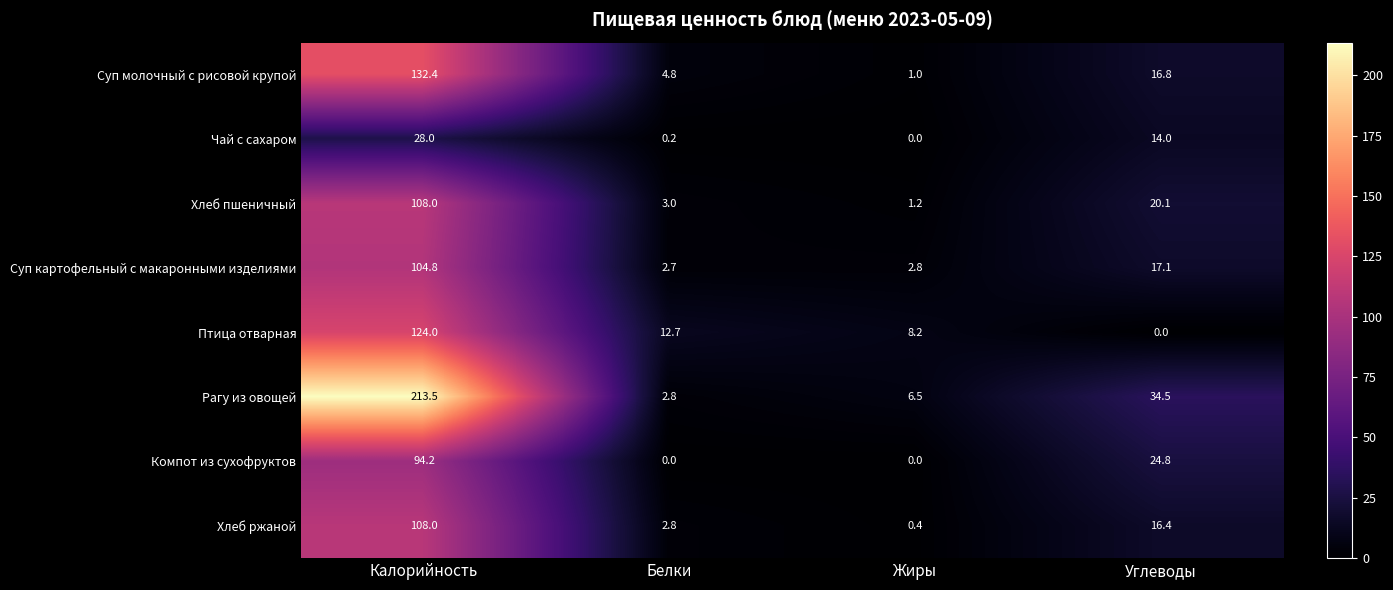

Where is Суп картофельный с макаронными изделиями nearest to the value 53?

Углеводы